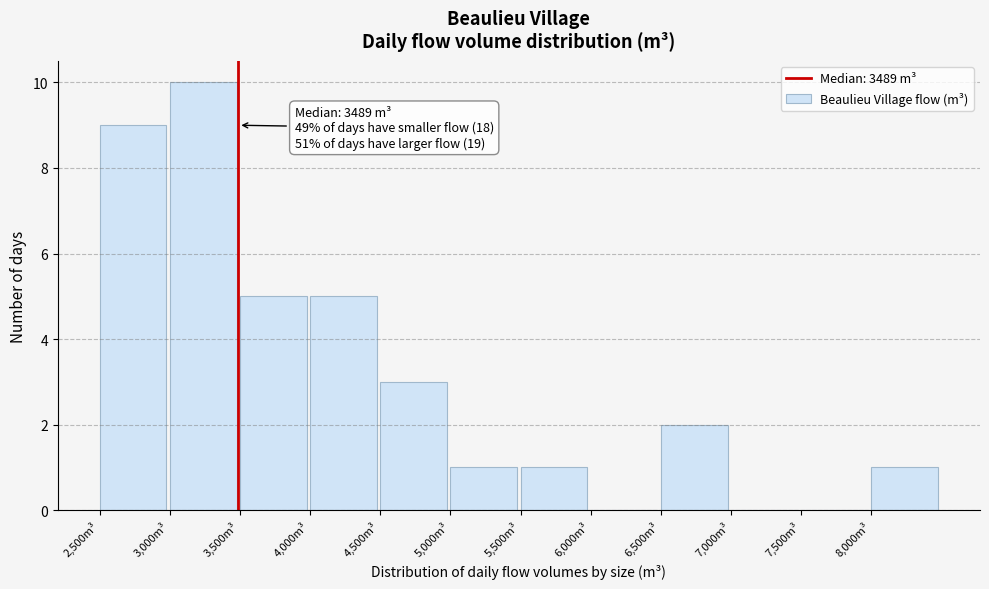

Over which range of the x-axis is the bar tallest?

3000 to 3500